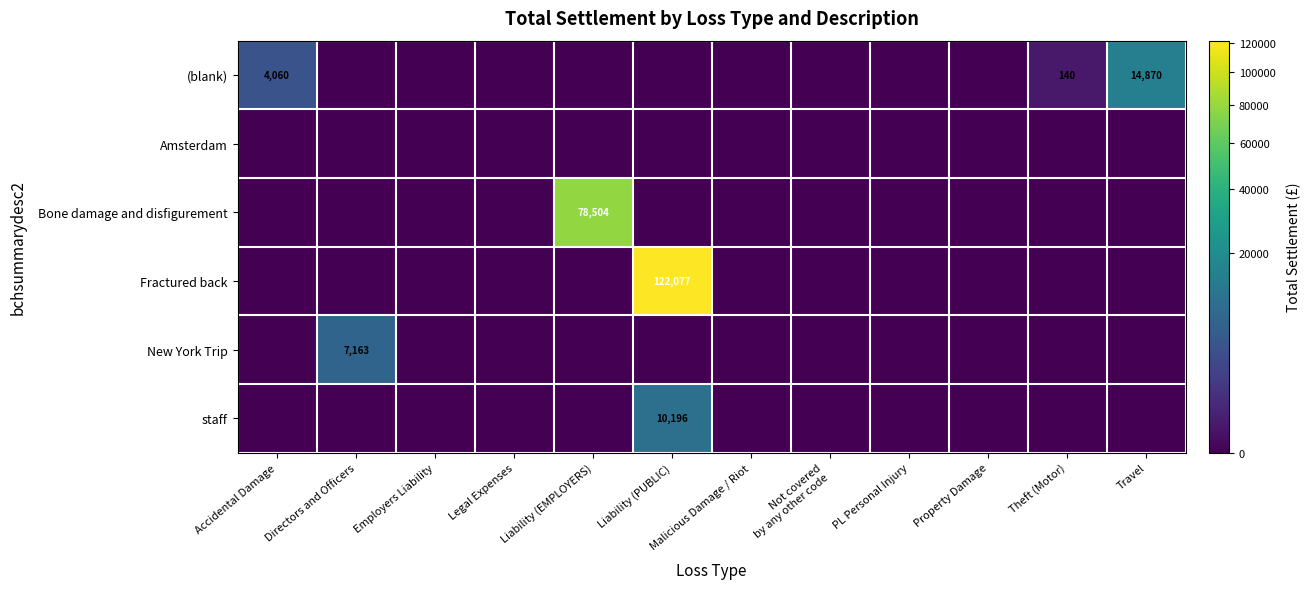

The (blank) series shows 5831 at Accidental Damage. True or false?

False